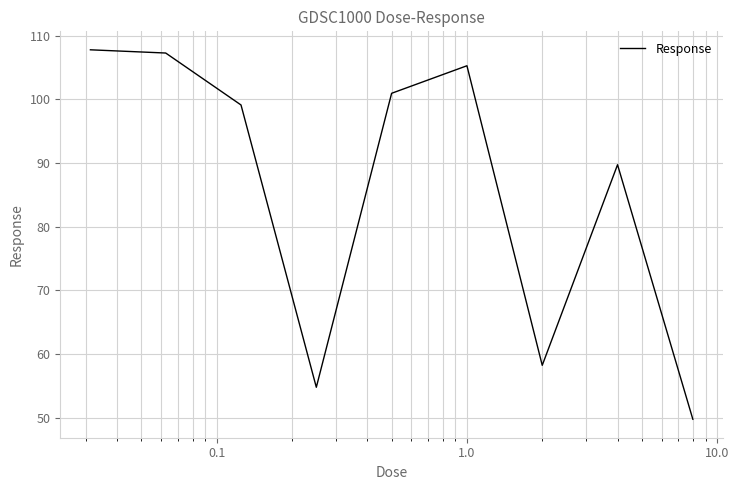

What is the maximum value shown in the chart?

107.8